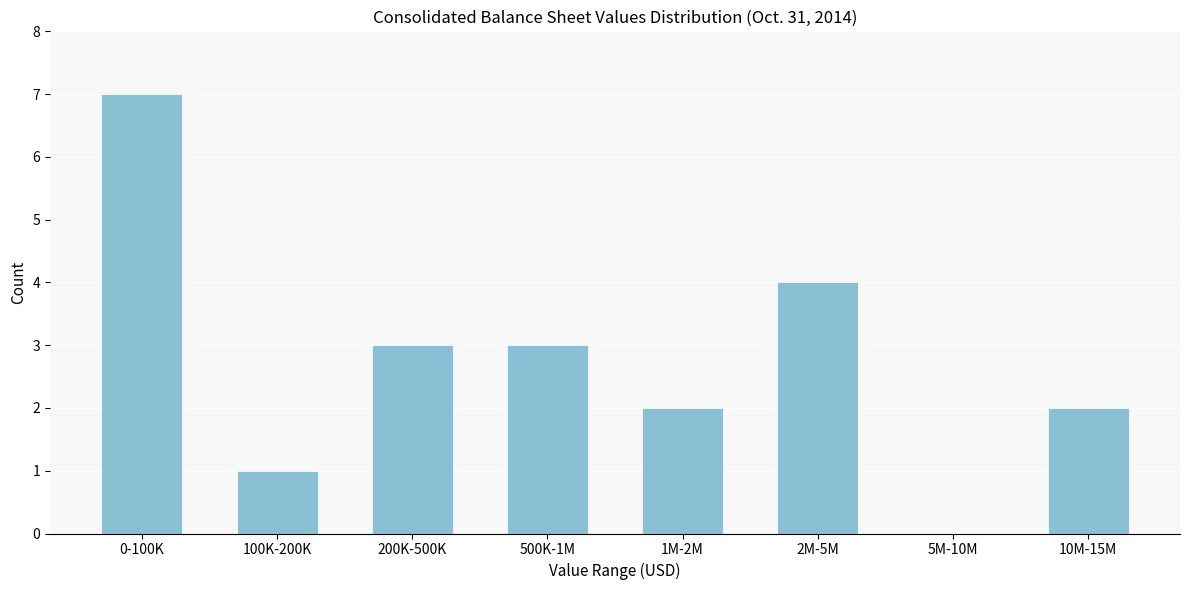

Reading right to left, list all the values displayed in this chart.

10M-15M=2	5M-10M=0	2M-5M=4	1M-2M=2	500K-1M=3	200K-500K=3	100K-200K=1	0-100K=7